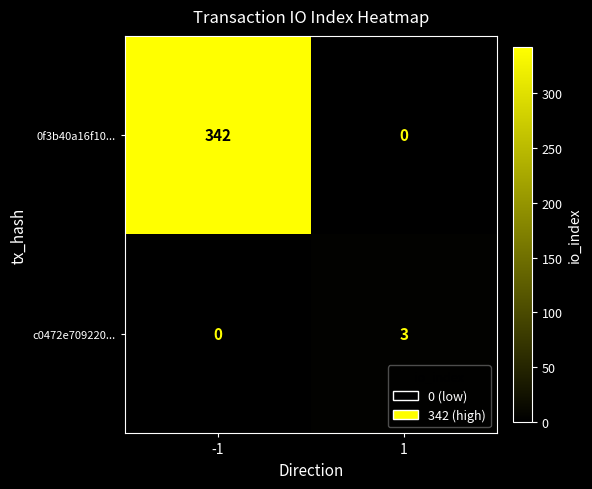

What is the average value of the 0f3b40a16f10... series?

171